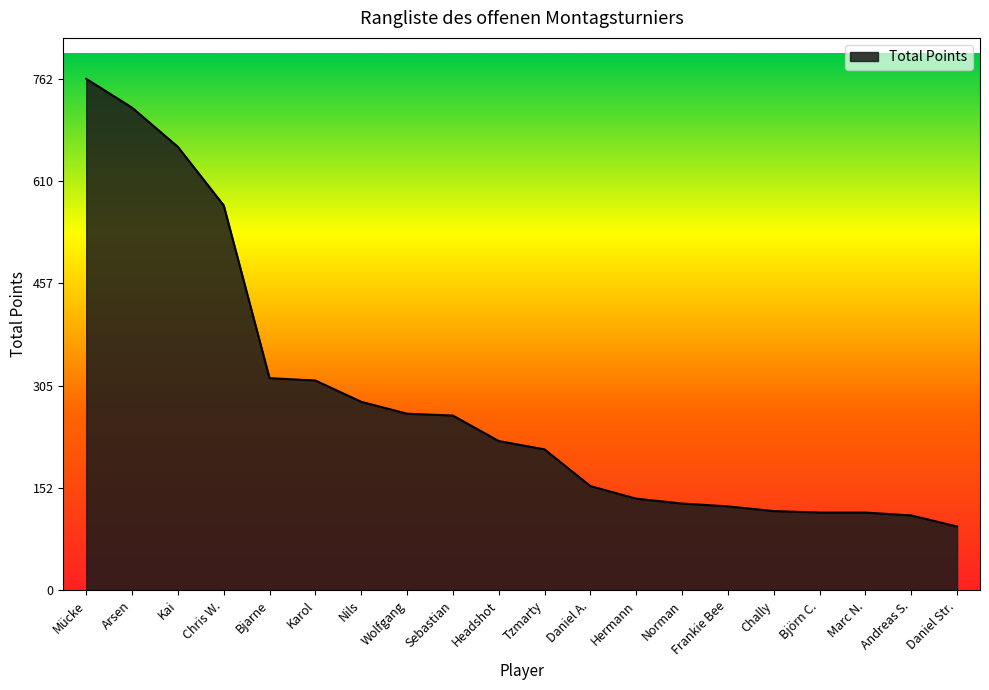

What is the minimum value shown in the chart?

95.0